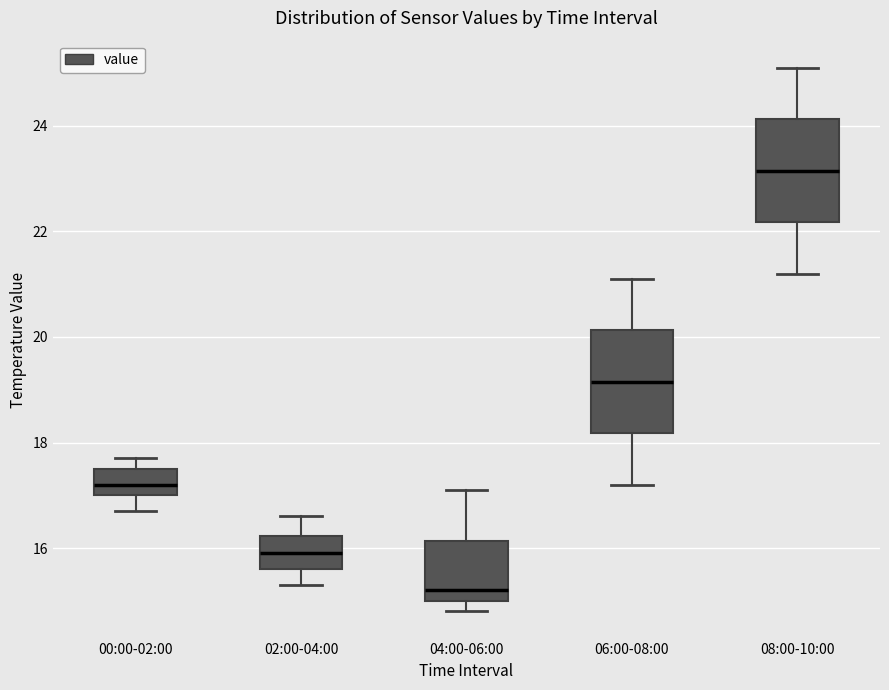

Reading left to right, read every box against the y-axis: the position of its median line, the range the box covers, and the ends of its whiskers. The values are not printed on the chart, so give them approximately, as read against the axis.

00:00-02:00: median 17.2, box 17.0 to 17.6, whiskers 16.8 to 17.8
02:00-04:00: median 16.0, box 15.6 to 16.2, whiskers 15.4 to 16.6
04:00-06:00: median 15.2, box 15.0 to 16.2, whiskers 14.8 to 17.2
06:00-08:00: median 19.2, box 18.2 to 20.2, whiskers 17.2 to 21.2
08:00-10:00: median 23.2, box 22.2 to 24.2, whiskers 21.2 to 25.2